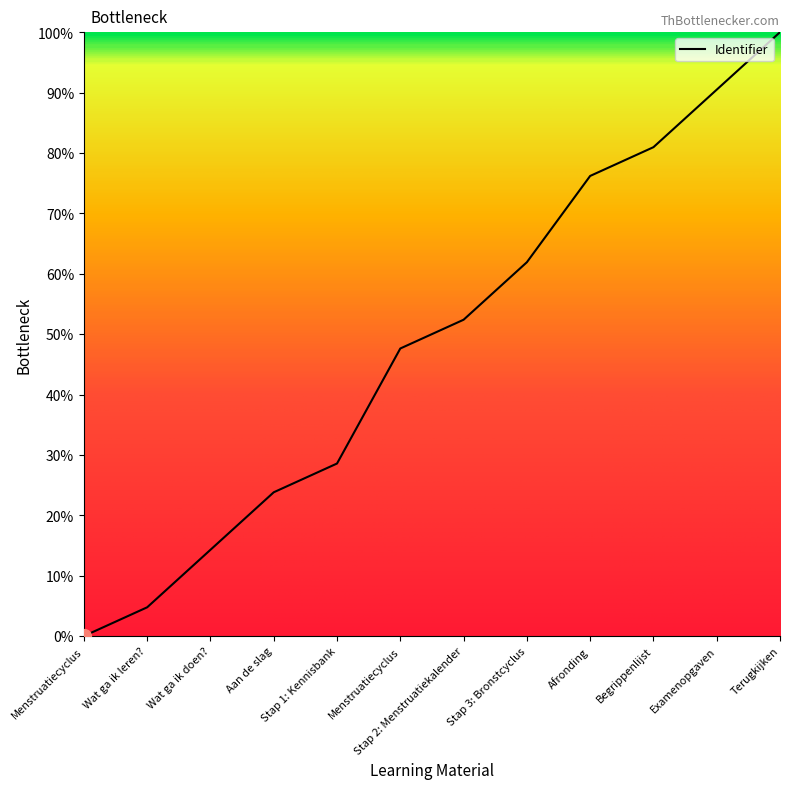

The chart shows a value of 2895285.2 at Begrippenlijst. True or false?

False